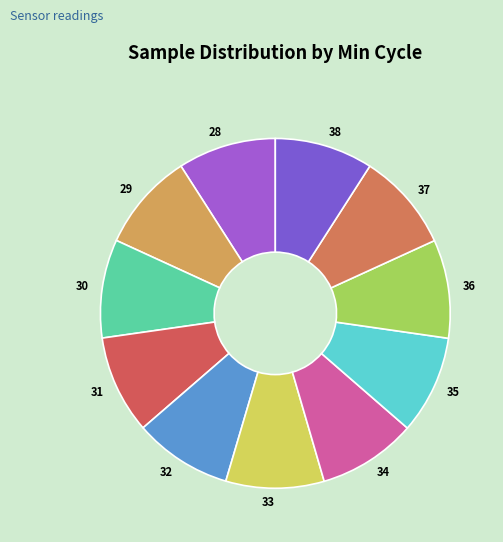

Is 35 the majority of the pie?

No